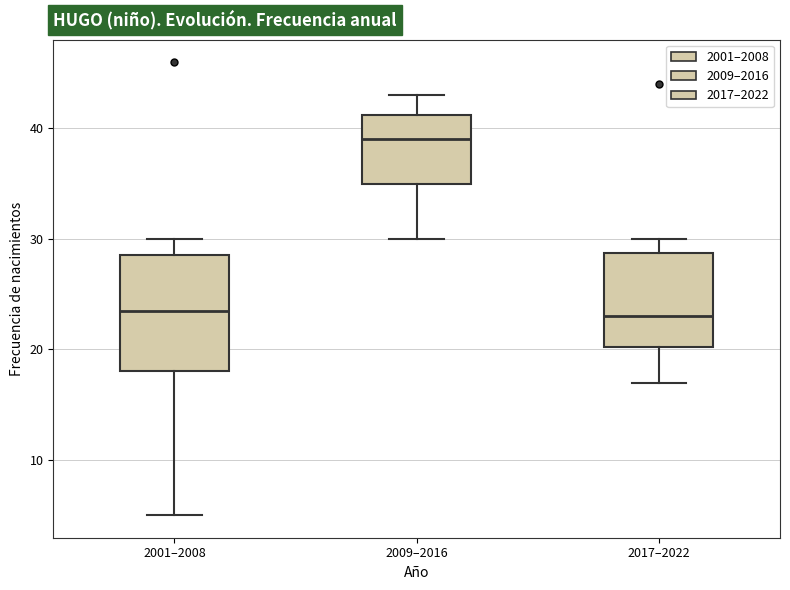

Where is the upper edge of the box for 2009–2016 on the y-axis? The values are not printed on the chart, so give them approximately, as read against the axis.

41